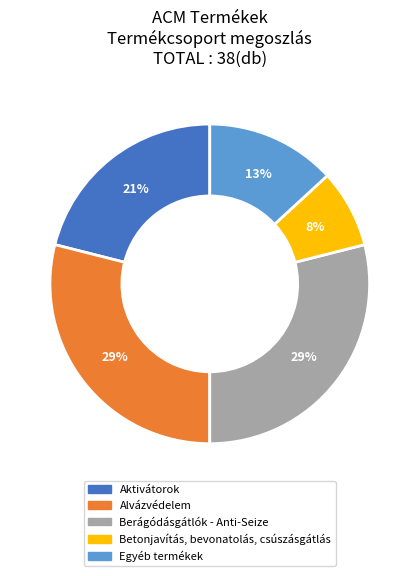

Does Egyéb termékek represent more than half of the total?

No